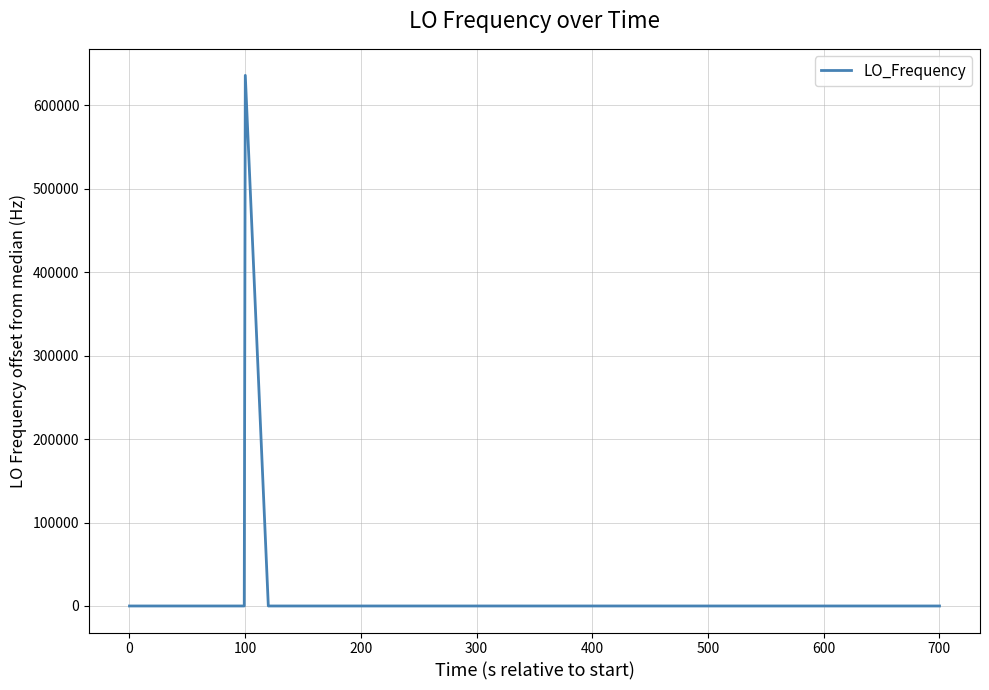

What is the maximum value shown in the chart?

635708.4